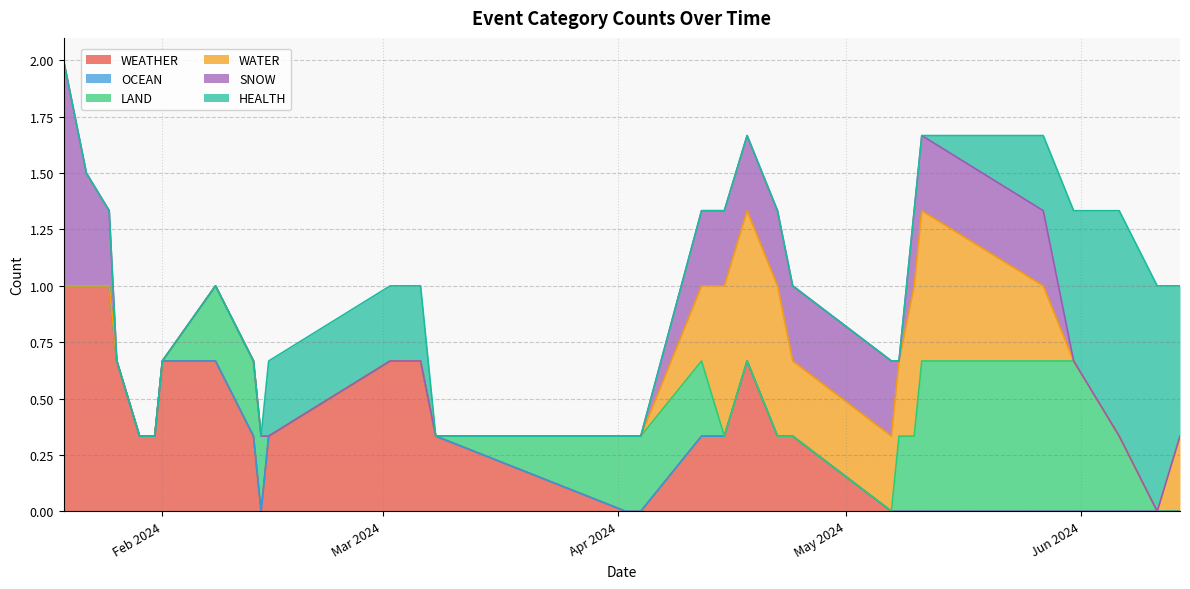

What is the highest value of the WEATHER series?

1.0